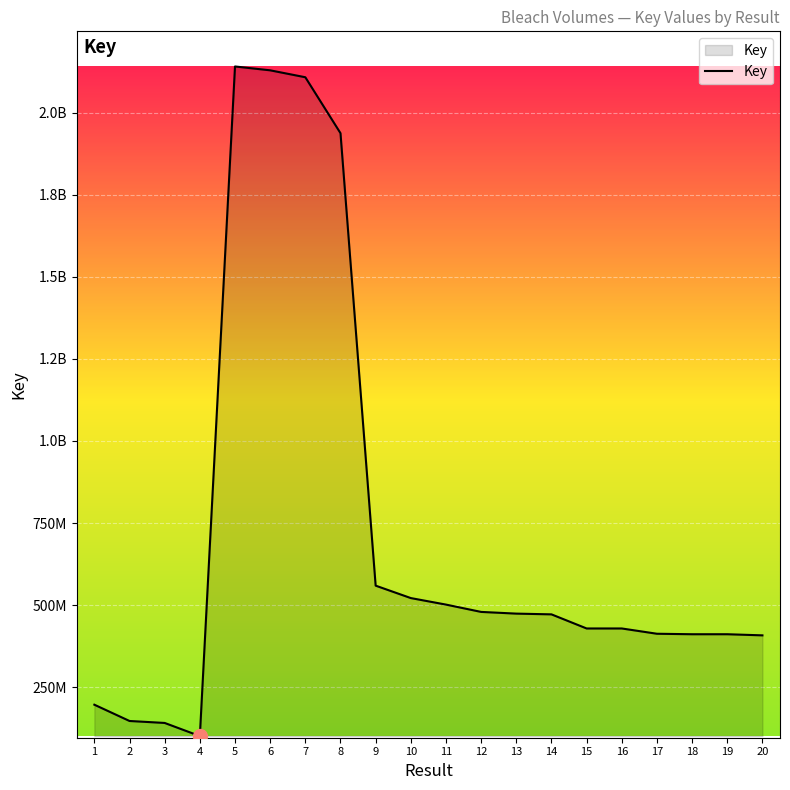

Rank the categories by value from highest to lowest.

5, 6, 7, 8, 9, 10, 11, 12, 13, 14, 15, 16, 17, 18, 19, 20, 1, 2, 3, 4